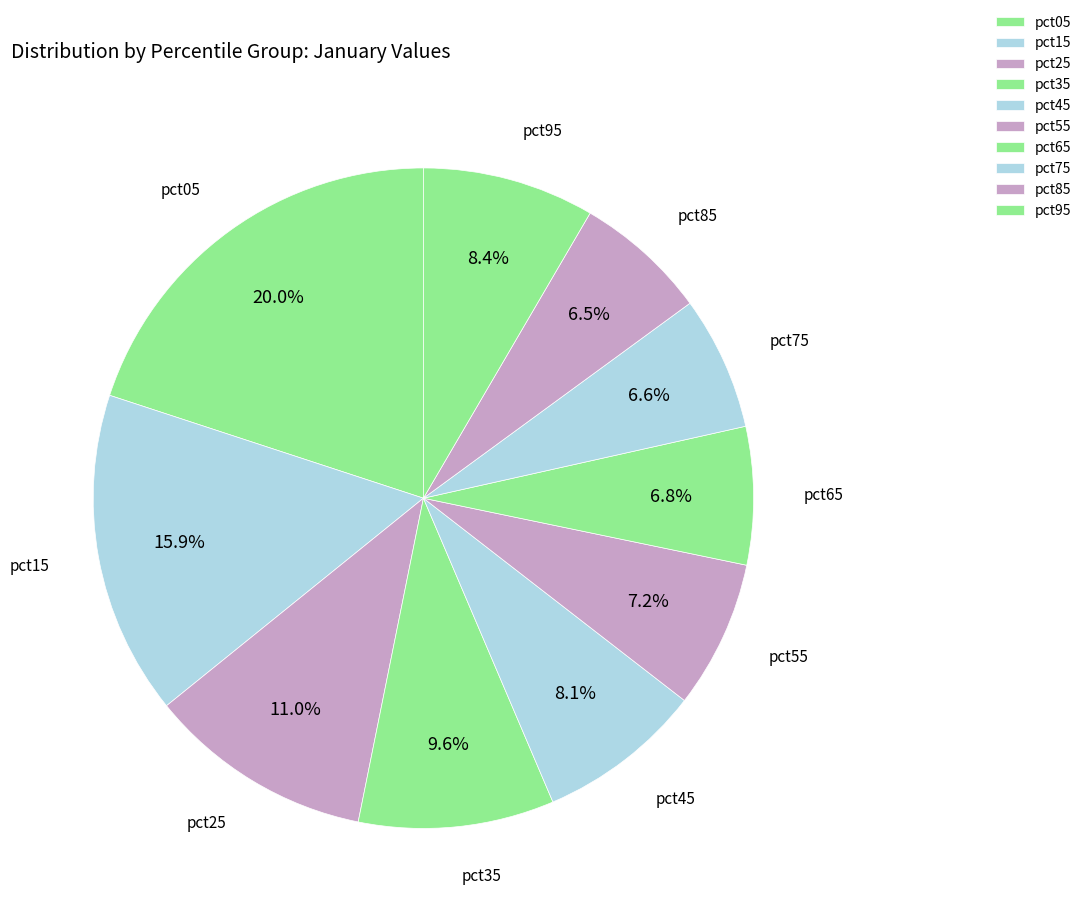

How many segments does this pie chart have?

10